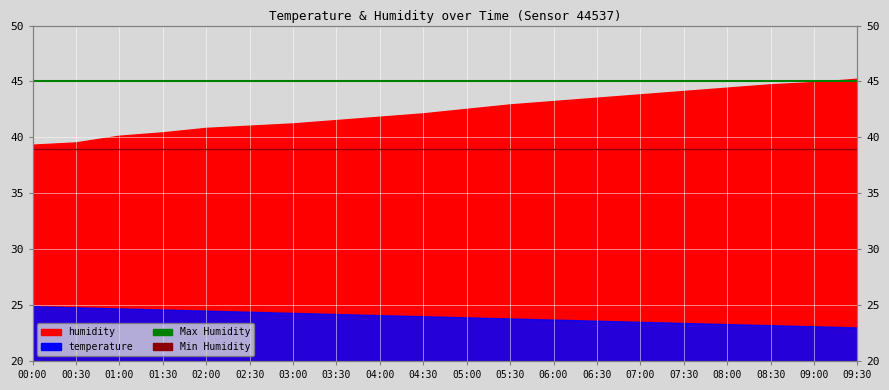

List the labels in order of Min Humidity value, smallest first.

00:00, 00:30, 01:00, 01:30, 02:00, 02:30, 03:00, 03:30, 04:00, 04:30, 05:00, 05:30, 06:00, 06:30, 07:00, 07:30, 08:00, 08:30, 09:00, 09:30